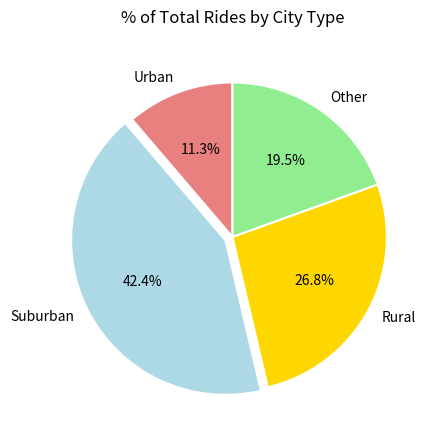

Is there any slice that represents more than half of the pie?

No